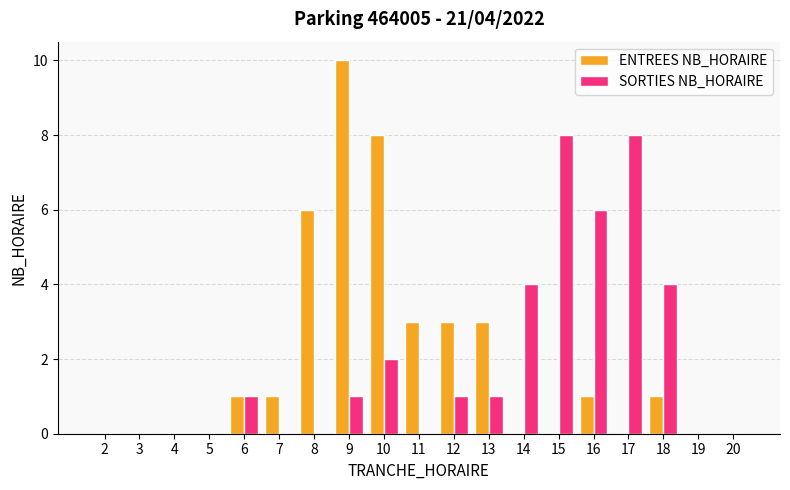

Which label corresponds to the largest value in the chart?

9